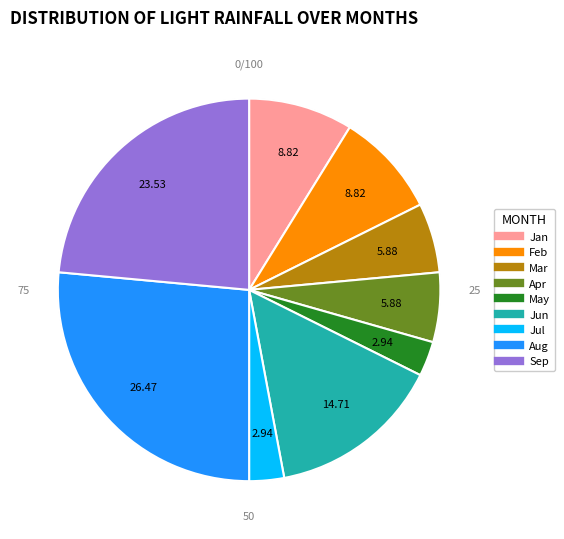

Does 1 account for over 50% of the chart?

No